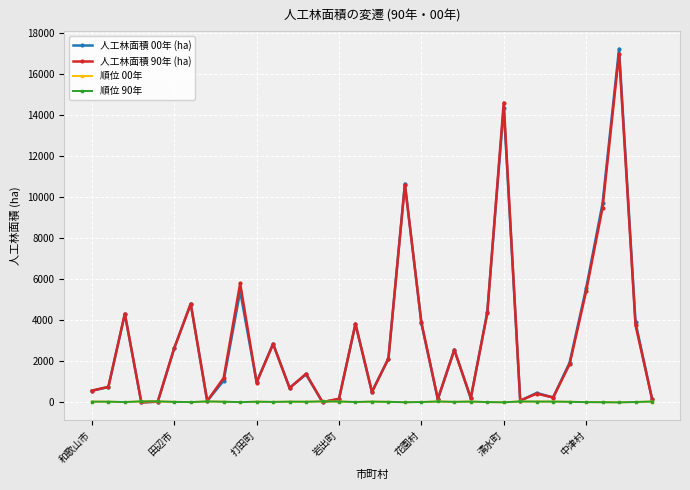

Which series has the largest range (max minus min)?

人工林面積 00年 (ha)